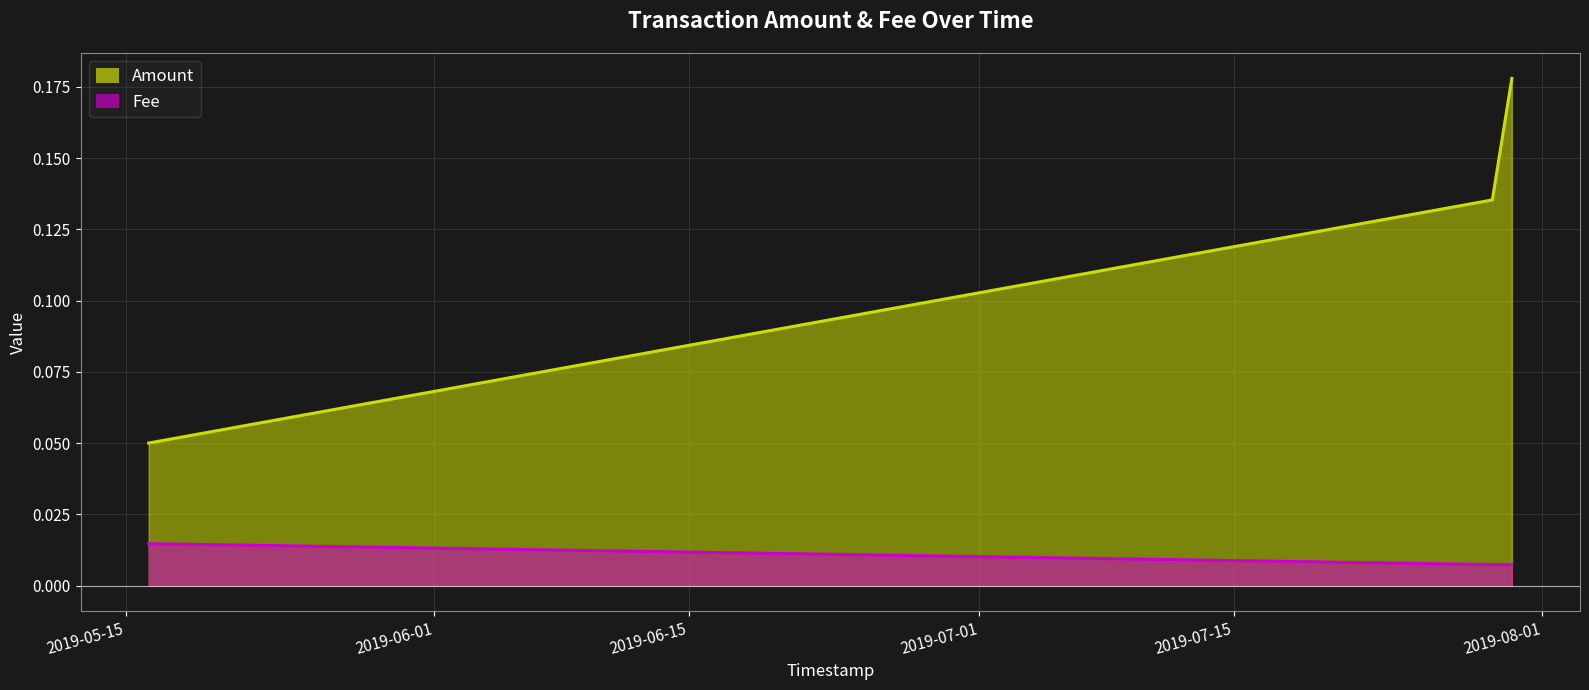

How many Fee values are between 0 and 1?

3